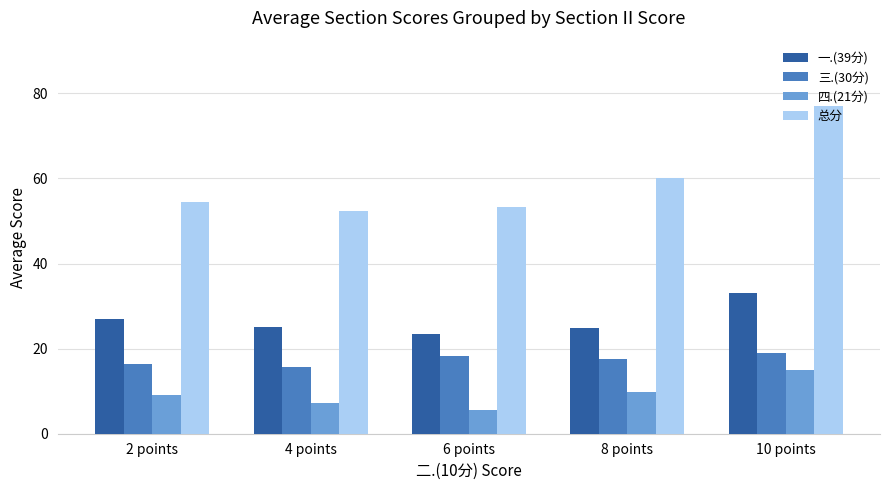

What is the smallest value displayed?

5.5